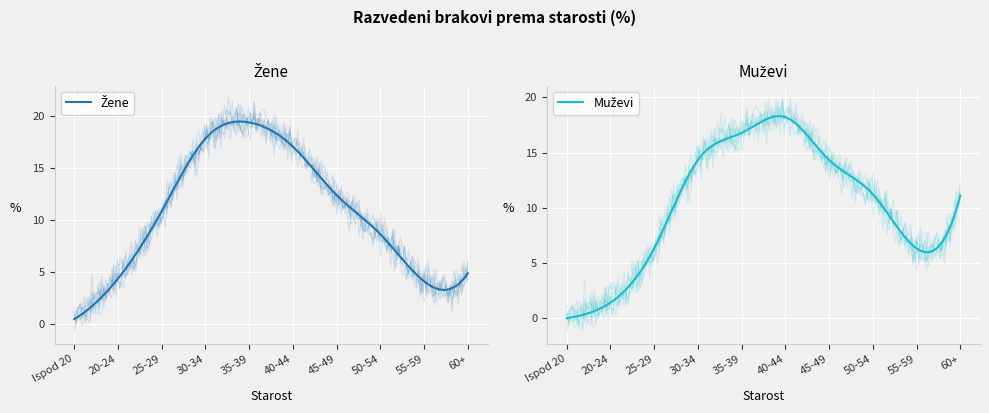

Between Ispod 20 and 35-39, which series saw the biggest shift?

Žene